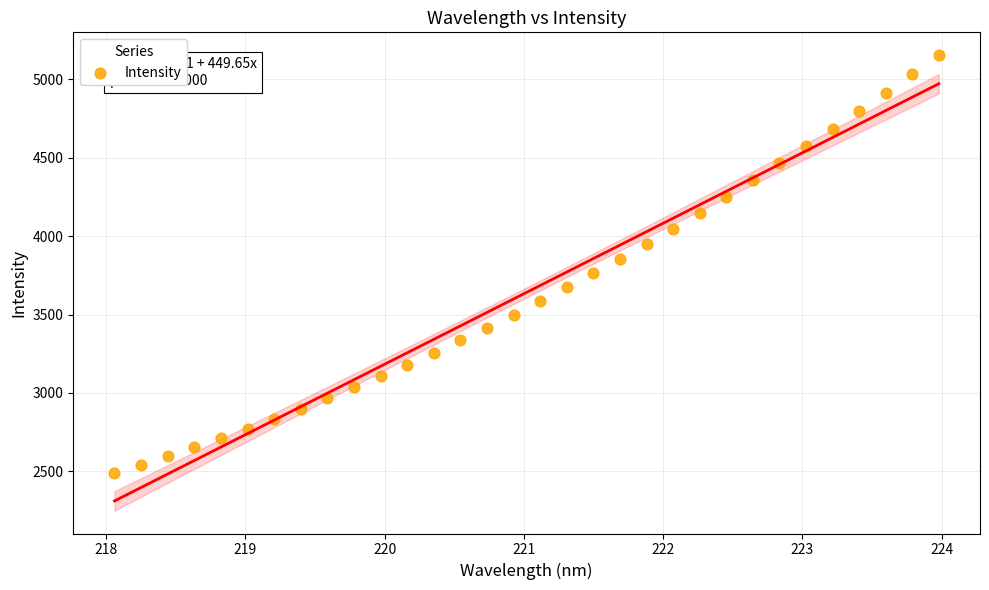

What is the range of X values (max minus min)?

5.9